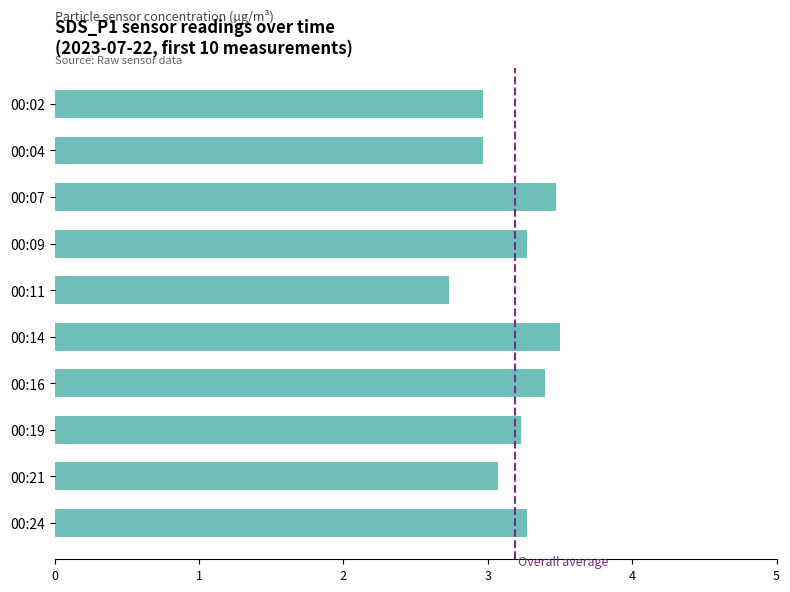

What is the value of the 4th bar from the top?

3.3